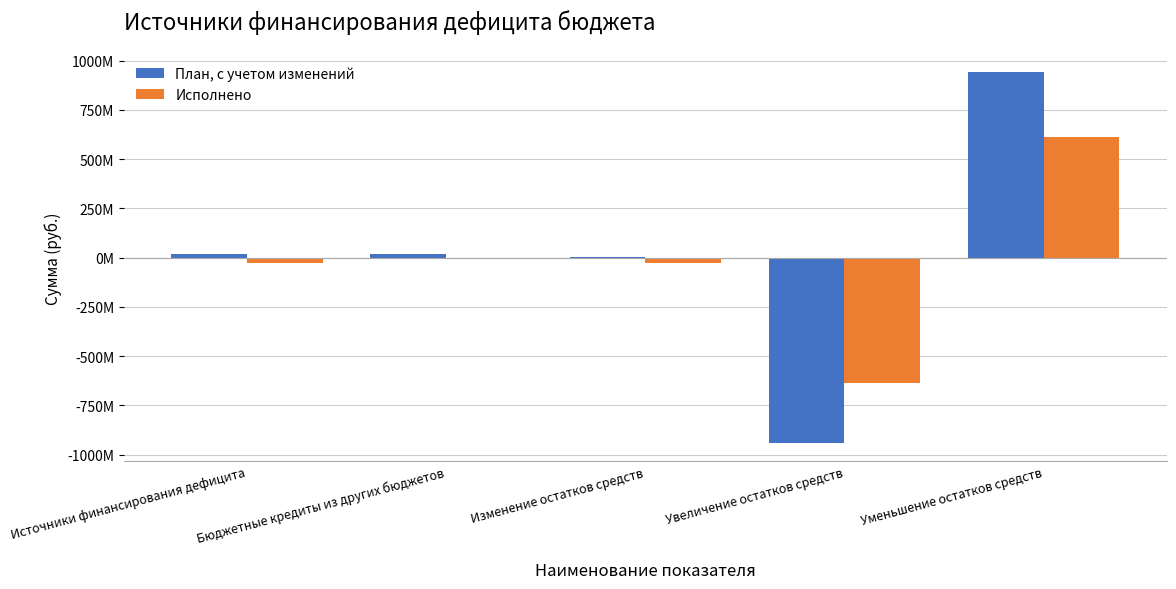

Reading left to right, extract all data points from this chart.

План, с учетом изменений: Источники финансирования дефицита=20494753.1	Бюджетные кредиты из других бюджетов=18139766.0	Изменение остатков средств=2354987.1	Увеличение остатков средств=-938663933.5	Уменьшение остатков средств=941018920.7
Исполнено: Источники финансирования дефицита=-24383408.9	Бюджетные кредиты из других бюджетов=0.0	Изменение остатков средств=-24383408.9	Увеличение остатков средств=-637988434.9	Уменьшение остатков средств=613605026.0